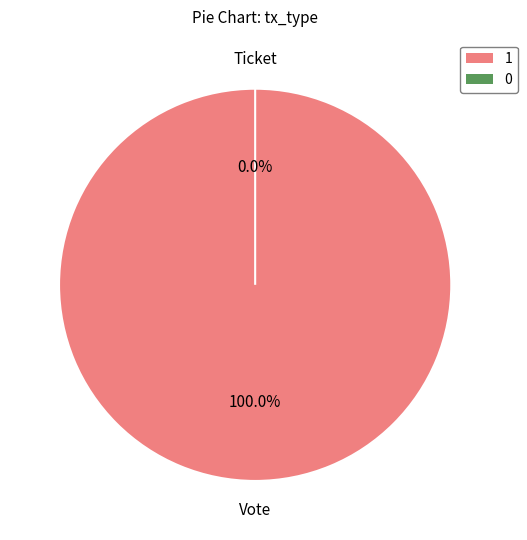

Which category has the biggest portion of the pie?

Vote